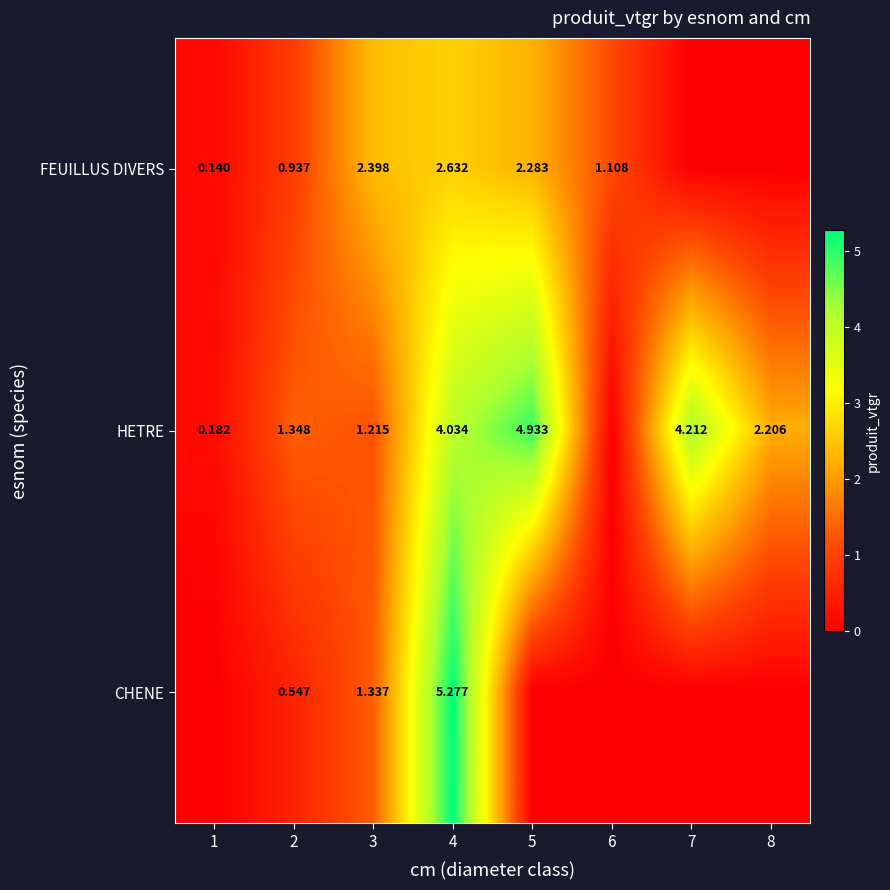

Is the value of HETRE at 7 greater than the value of FEUILLUS DIVERS at 6?

Yes